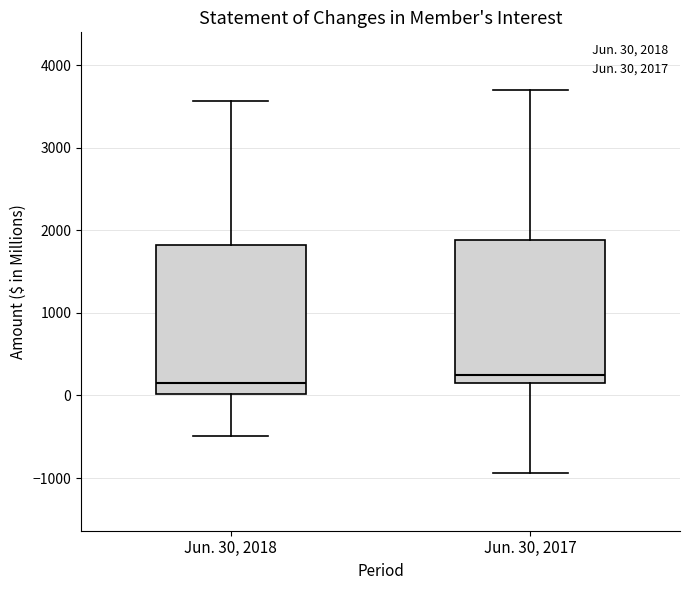

Reading left to right, read every box against the y-axis: the position of its median line, the range the box covers, and the ends of its whiskers. The values are not printed on the chart, so give them approximately, as read against the axis.

Jun. 30, 2018: median 200, box 0 to 1800, whiskers -500 to 3600
Jun. 30, 2017: median 200, box 100 to 1900, whiskers -900 to 3700